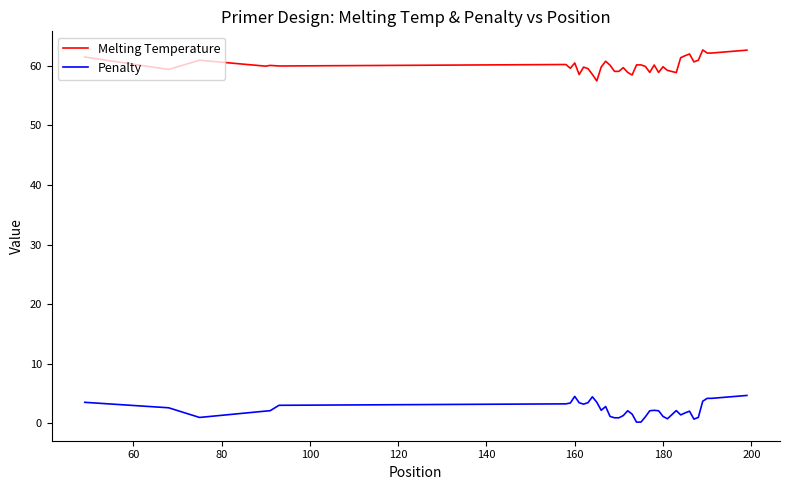

At how many categories does at least one series exceed 3?

40